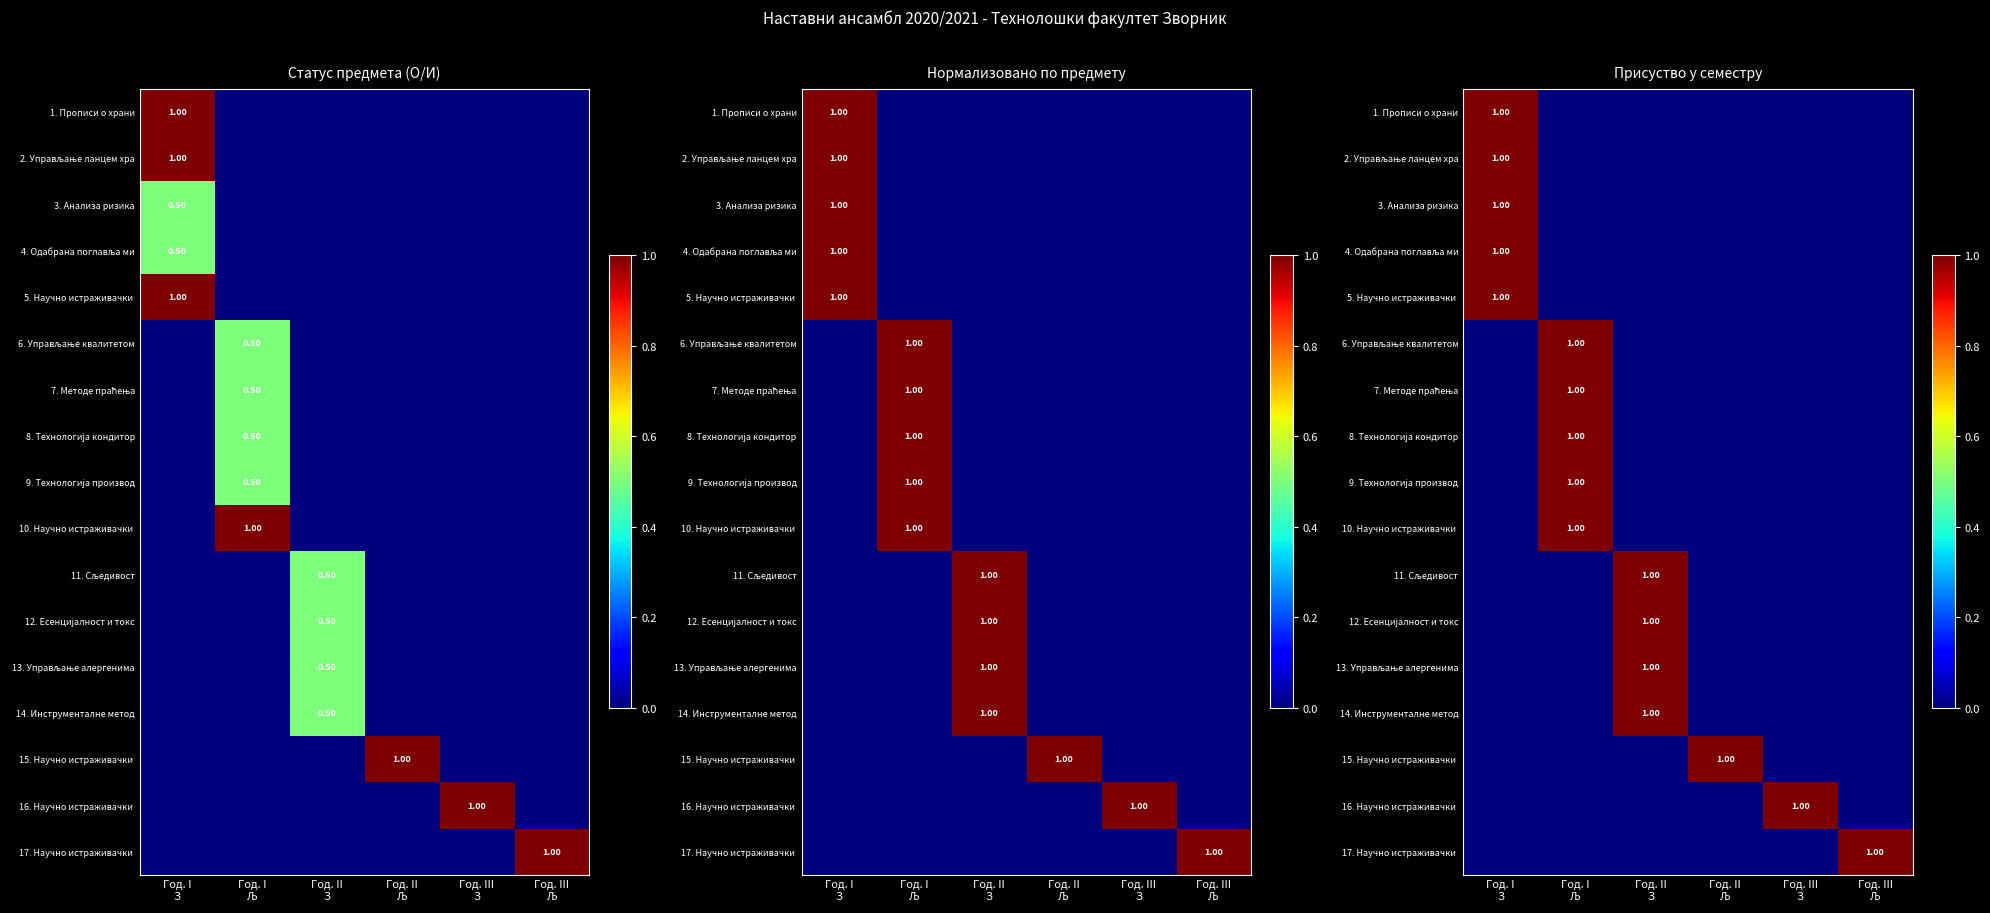

How many 2. Управљање ланцем хра values are between 0 and 1?

6